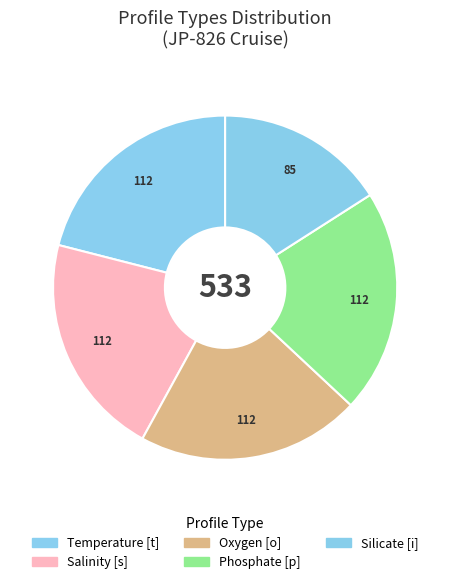

Is there a majority slice in this chart?

No